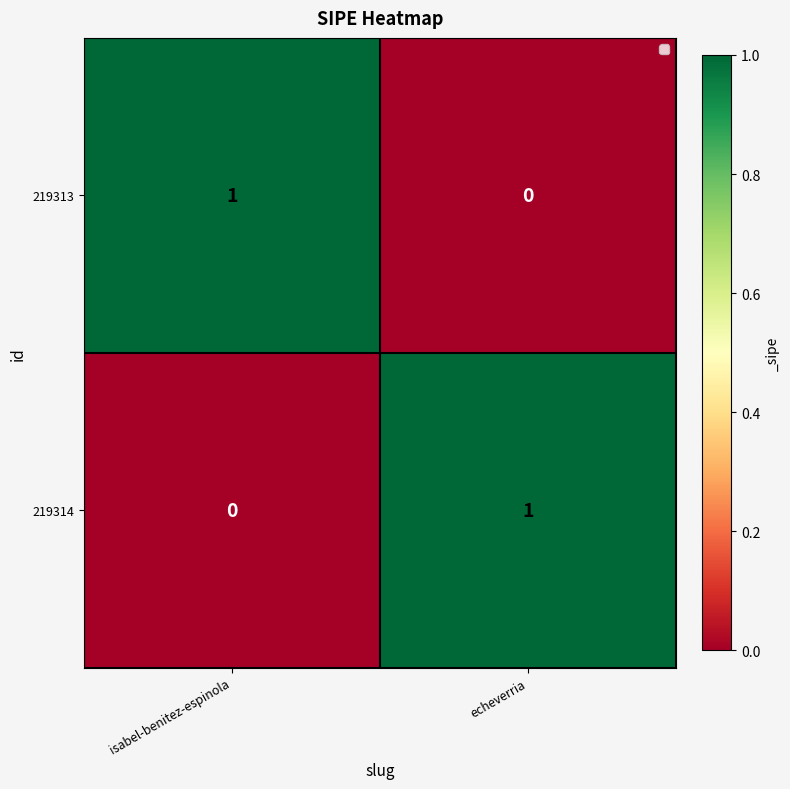

Reading right to left, what are all the values shown in this chart?

219313: echeverria=0	isabel-benitez-espinola=1
219314: echeverria=1	isabel-benitez-espinola=0